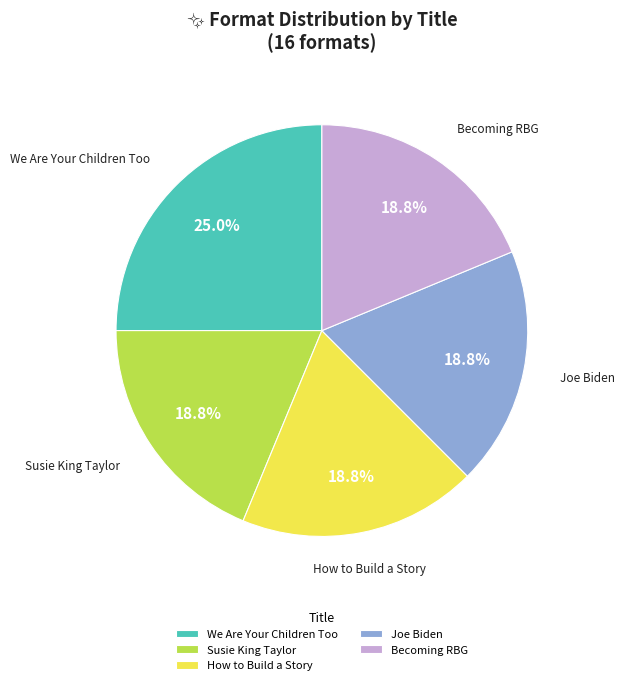

To the nearest percent, what is the average slice percentage?

20%